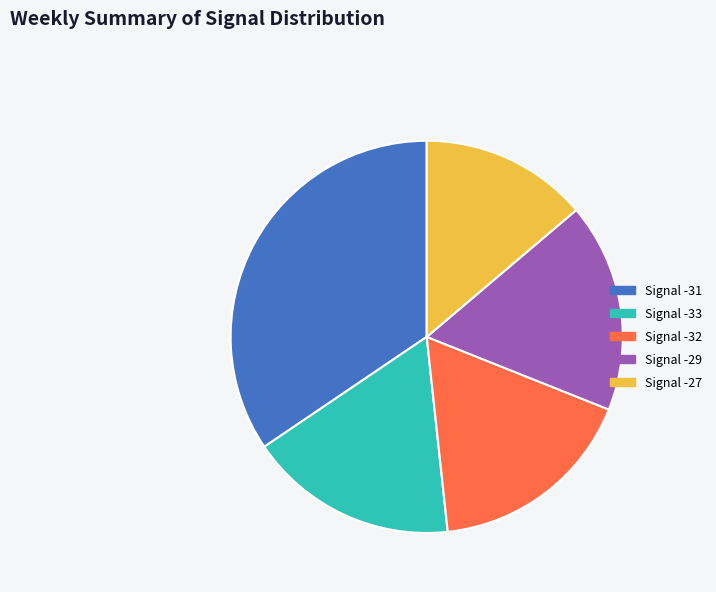

Combined, do Signal -29 and Signal -33 account for over 50%?

No